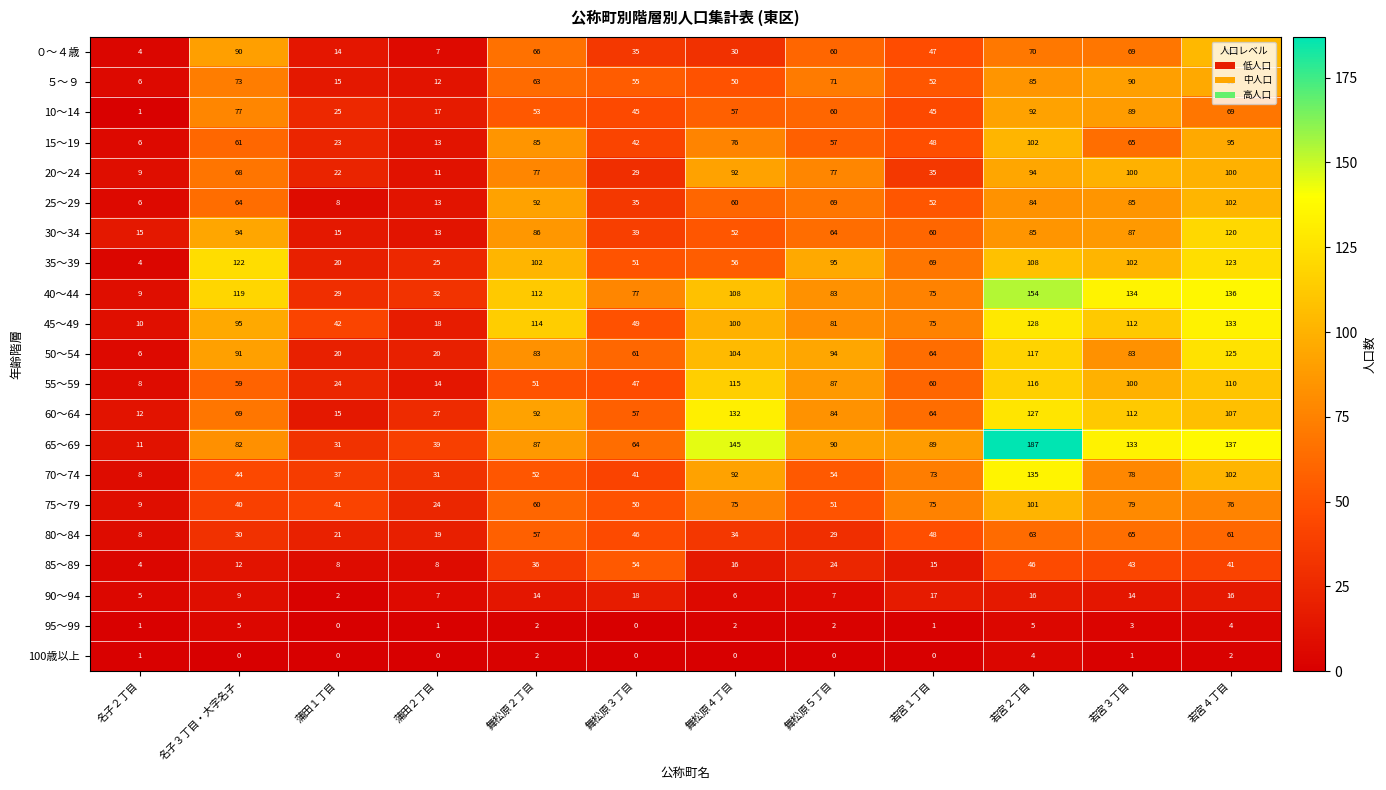

What is the maximum value shown in the chart?

187